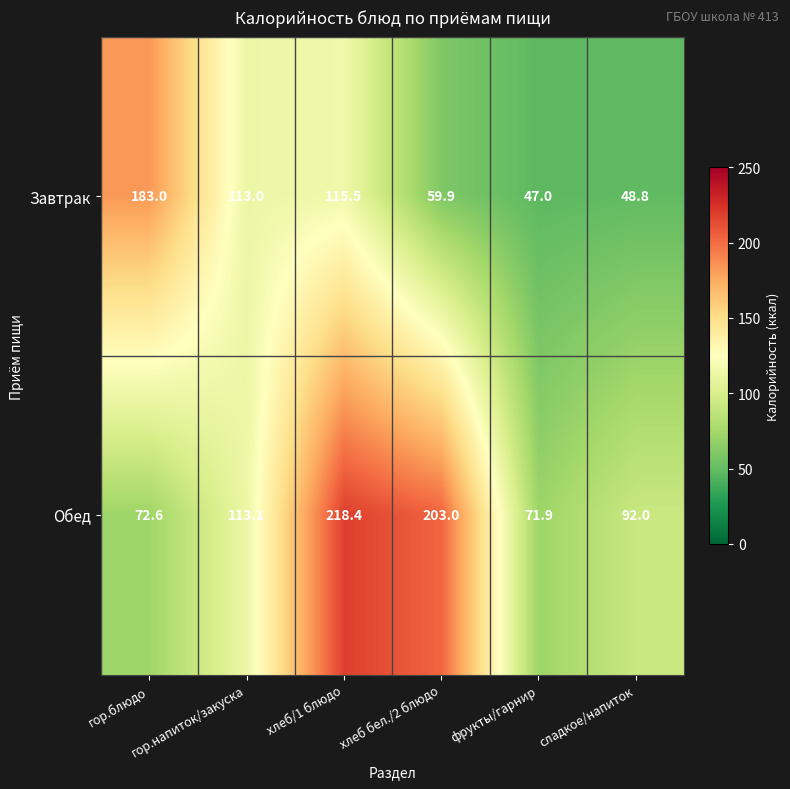

Which series has the largest total across all categories?

Обед